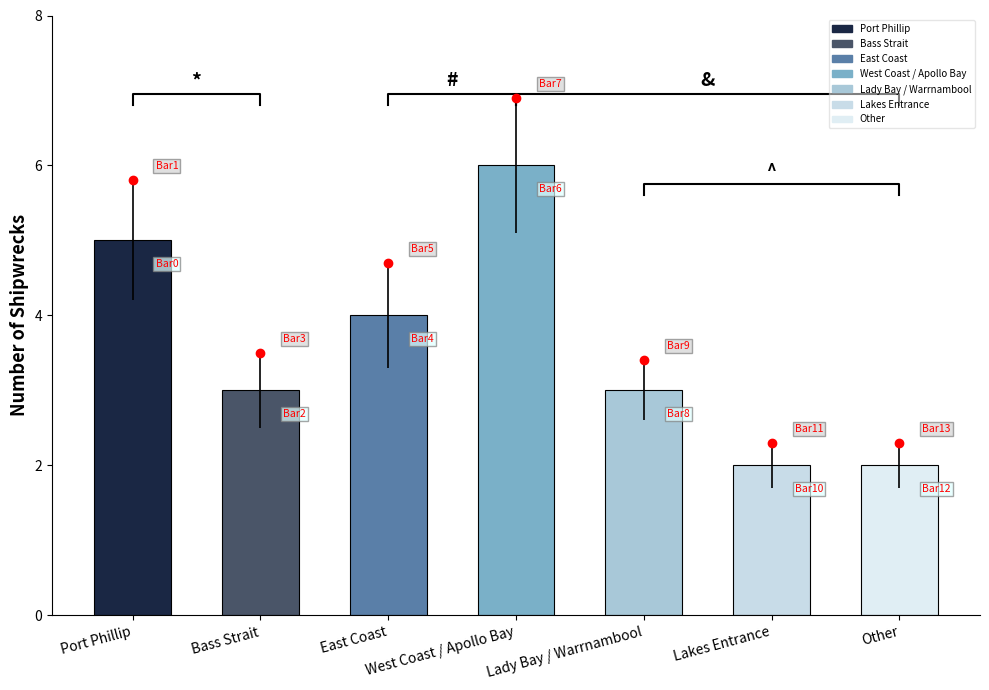

Is it true that the value at Other is 2?

True